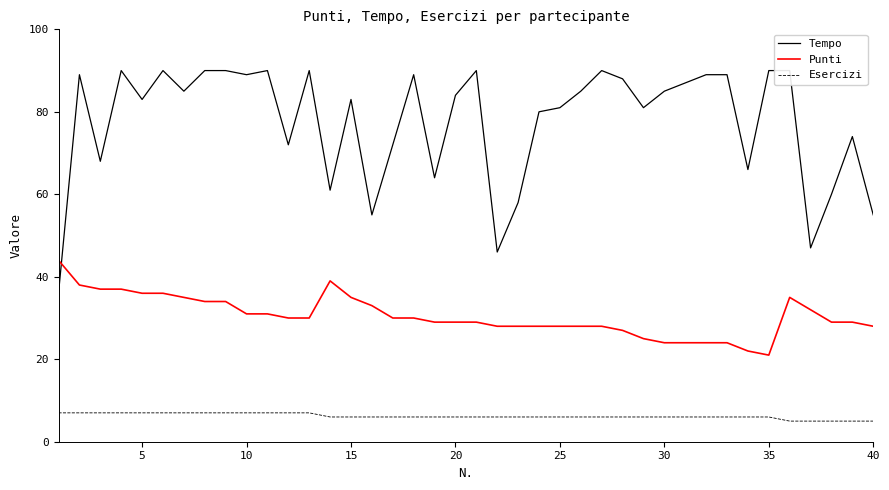

What is the smallest value displayed?

5